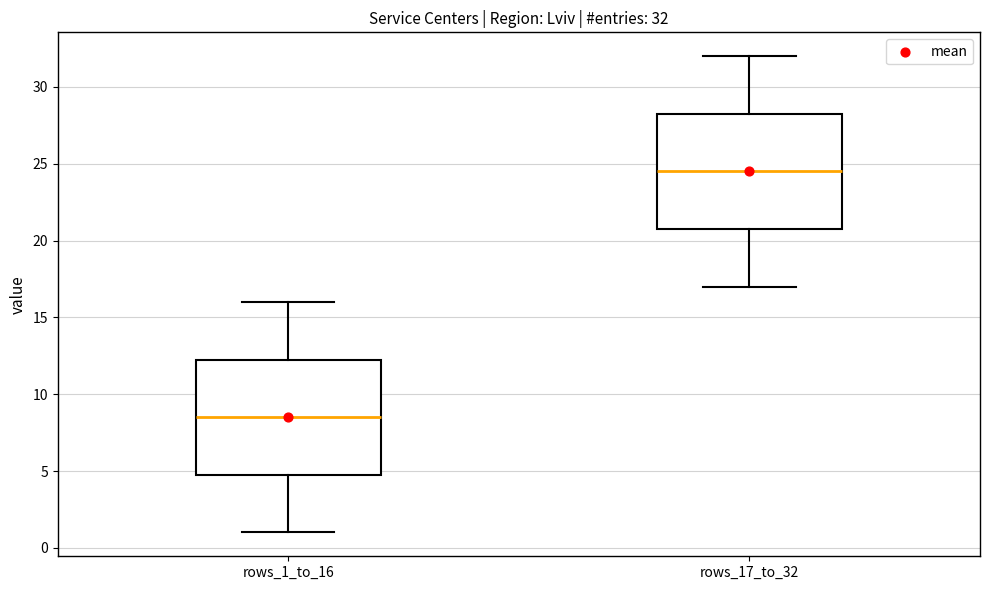

Which box has the highest median line?

rows_17_to_32